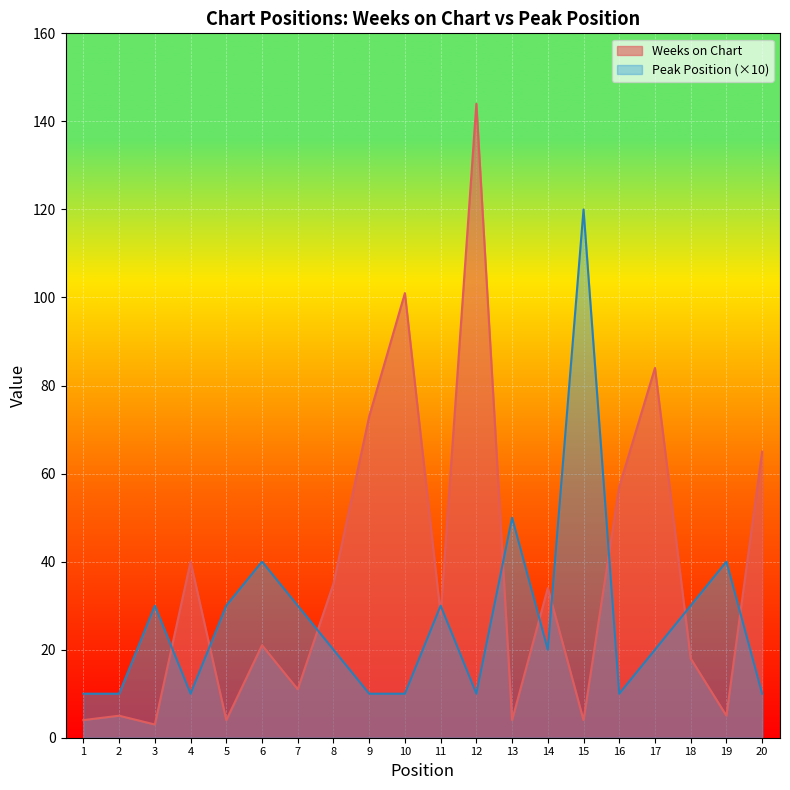

How many times do Peak Position and Weeks on Chart cross each other?

11